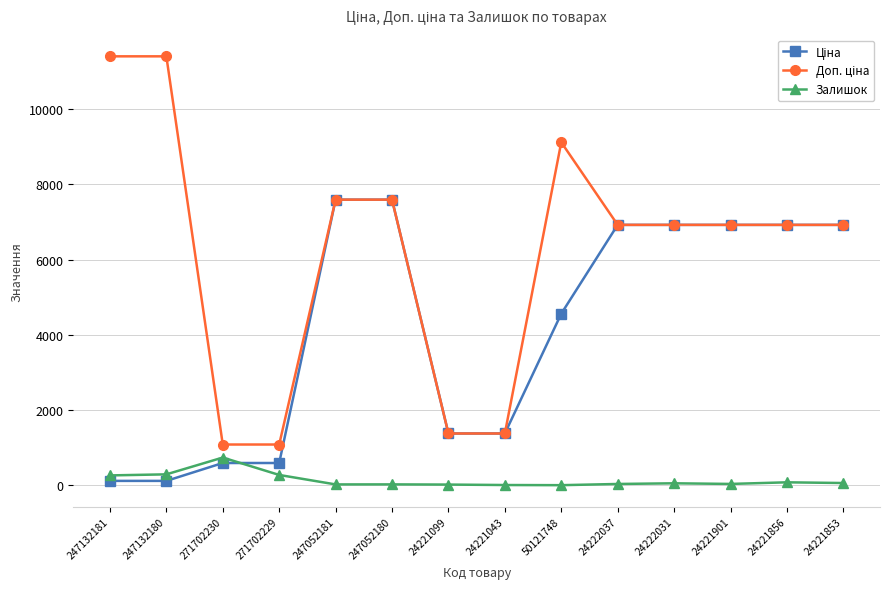

Is it true that Залишок equals 272.0 at 271702229?

True